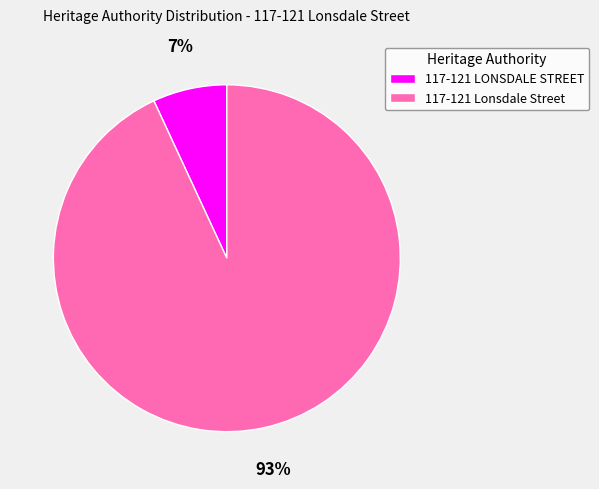

Between 117-121 Lonsdale Street and 117-121 LONSDALE STREET, which is larger?

117-121 Lonsdale Street